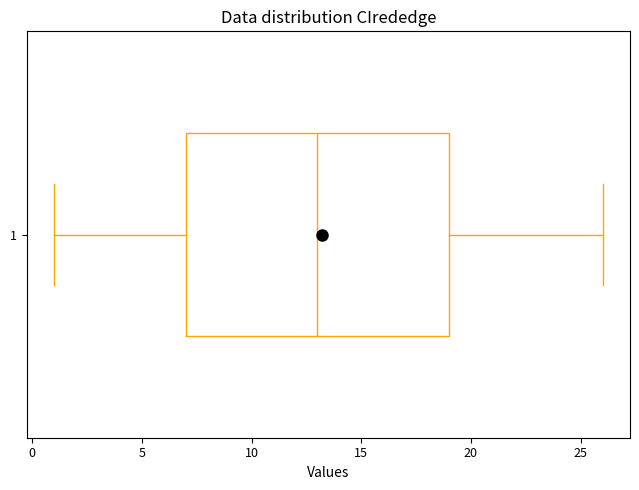

Read this box plot against the x-axis: the position of the median line, the range covered by the box, and the ends of both whiskers. The values are not printed on the chart, so give them approximately, as read against the axis.

median 13, box 7 to 19, whiskers 1 to 26